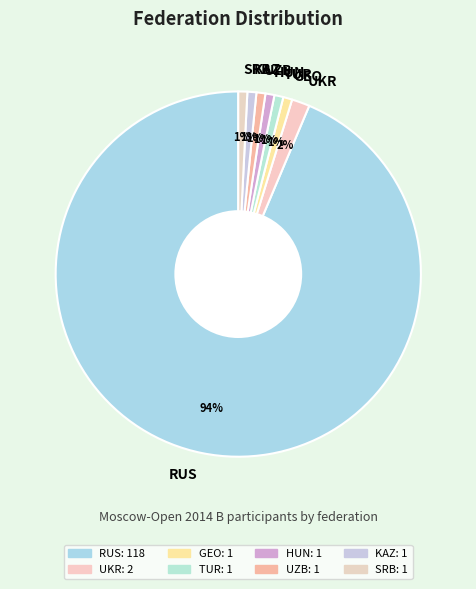

To the nearest percent, what is the average slice percentage?

12%